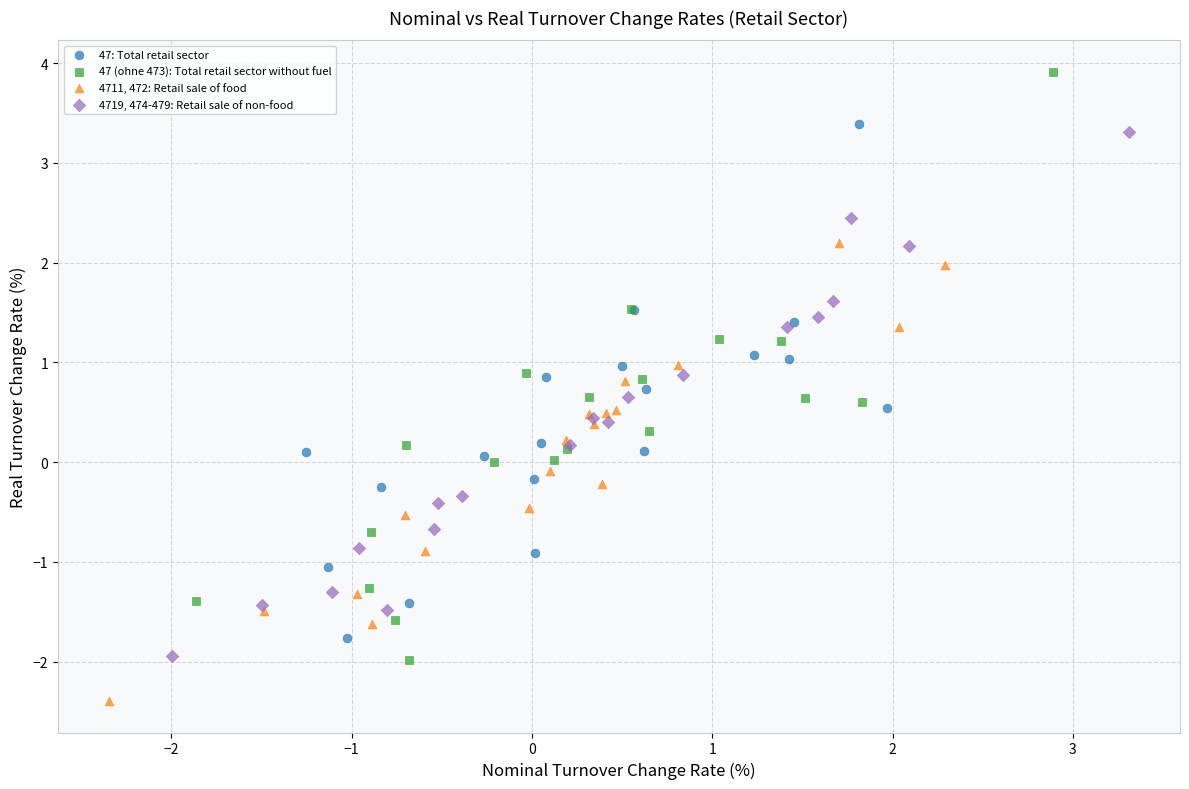

Which series has the widest spread of Y values?

47 (ohne 473): Total retail sector without fuel